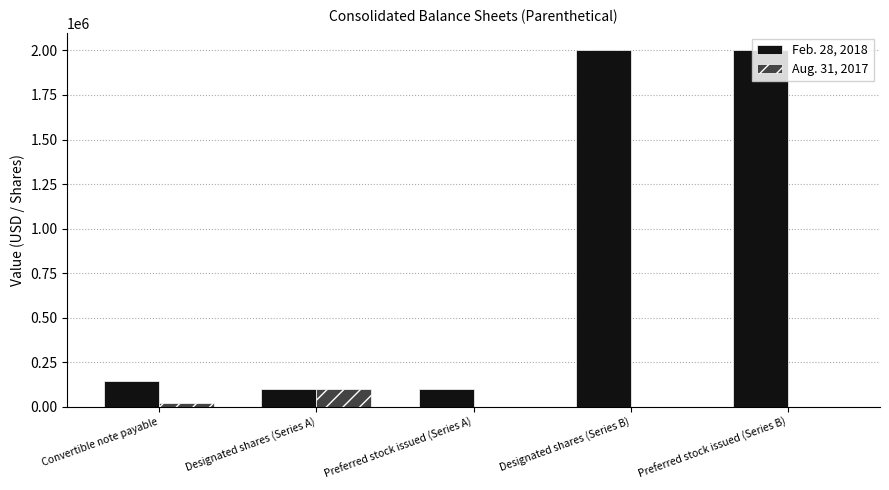

Reading left to right, extract all data points from this chart.

Feb. 28, 2018: 145535	100000	100000	2000000	2000000
Aug. 31, 2017: 22223	100000	0	0	0